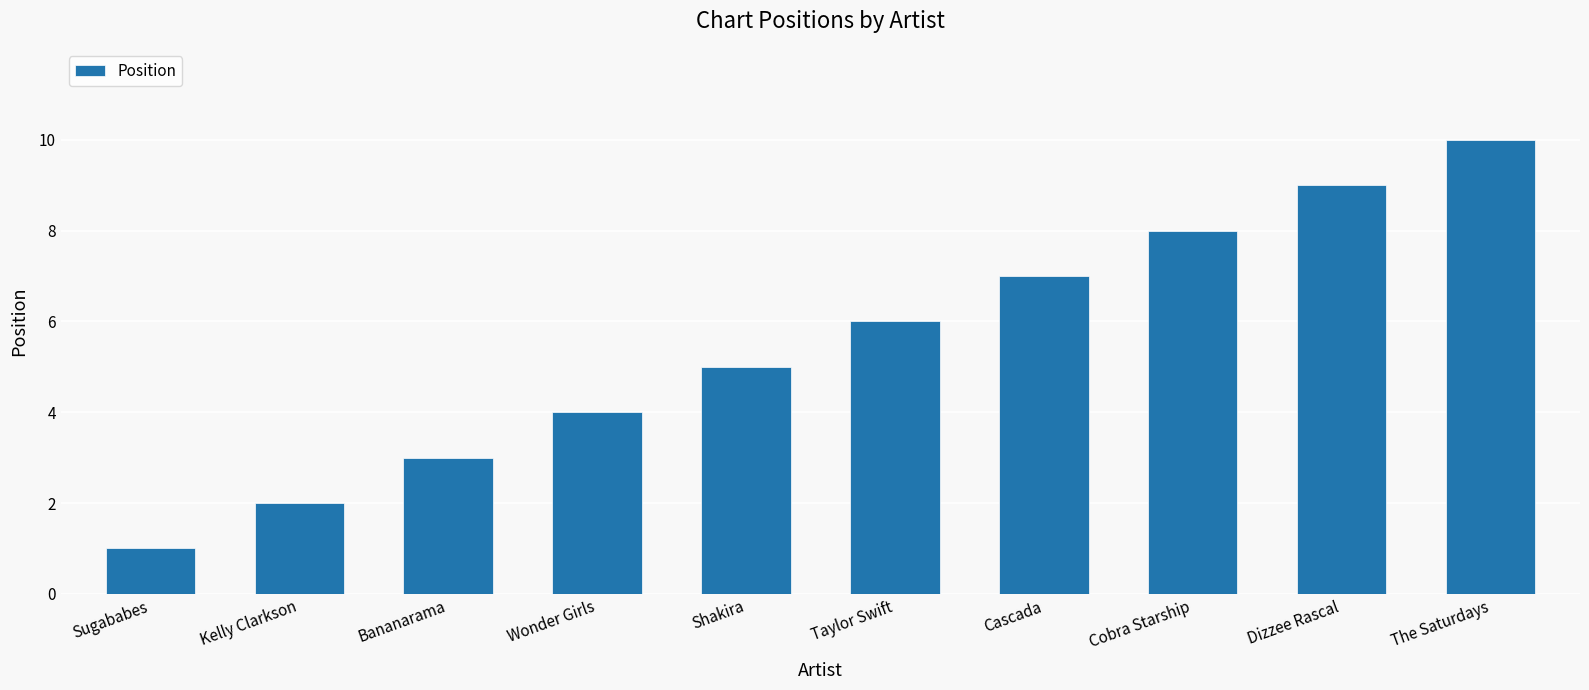

Rank the categories by value from lowest to highest.

Sugababes, Kelly Clarkson, Bananarama, Wonder Girls, Shakira, Taylor Swift, Cascada, Cobra Starship, Dizzee Rascal, The Saturdays